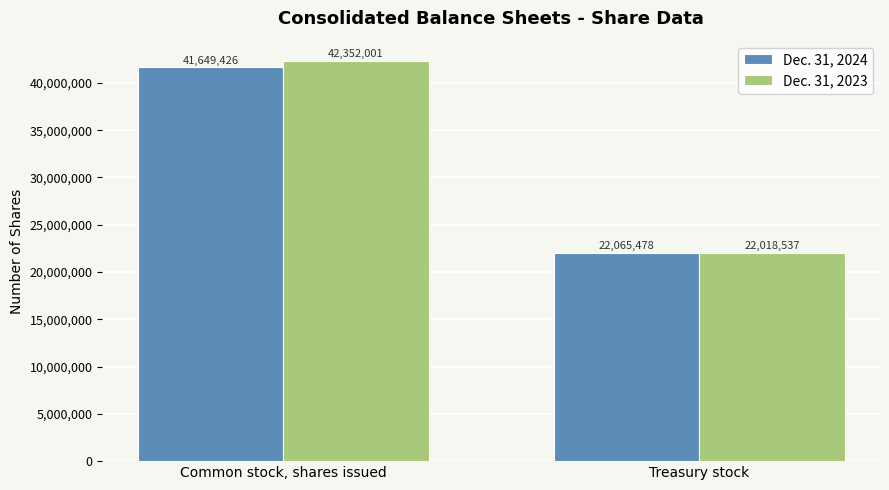

What is the label of the 2nd bar from the left?

Treasury stock